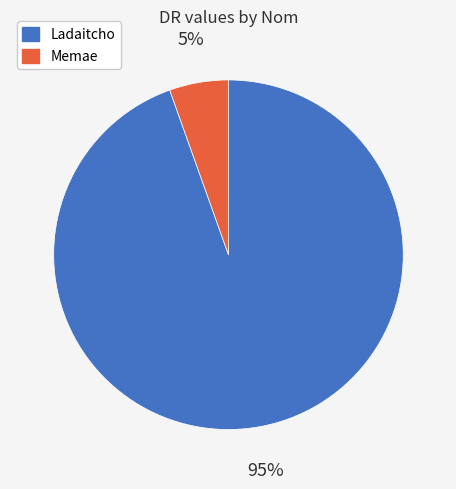

How many segments does this pie chart have?

2